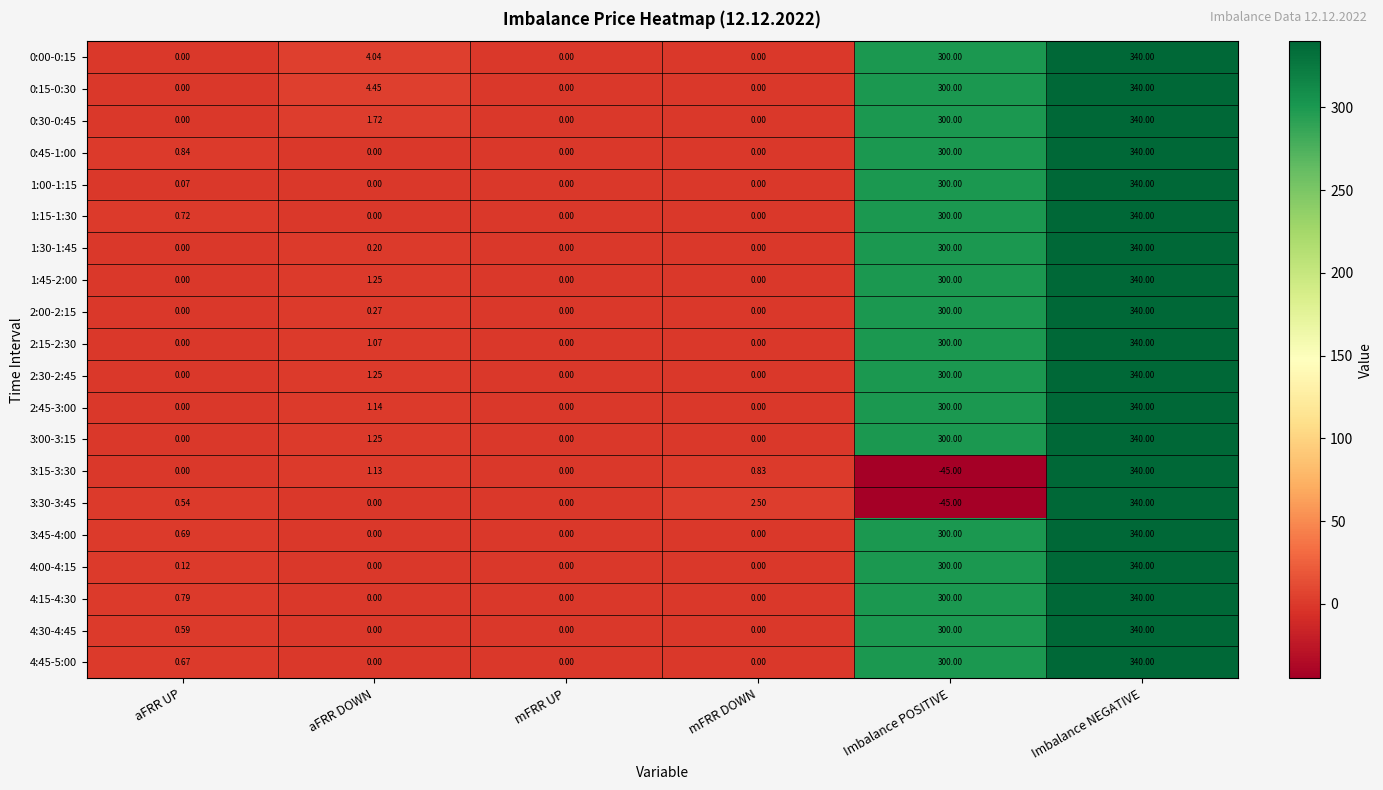

At which category is the sum across all series the highest?

Imbalance NEGATIVE